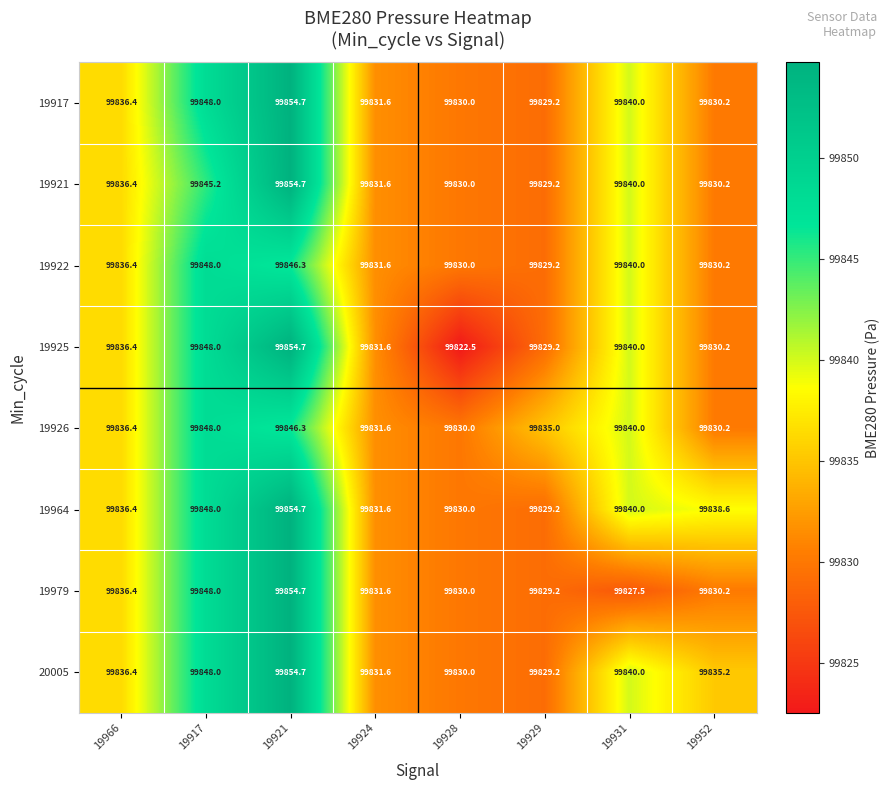

Which series has the largest range (max minus min)?

19925